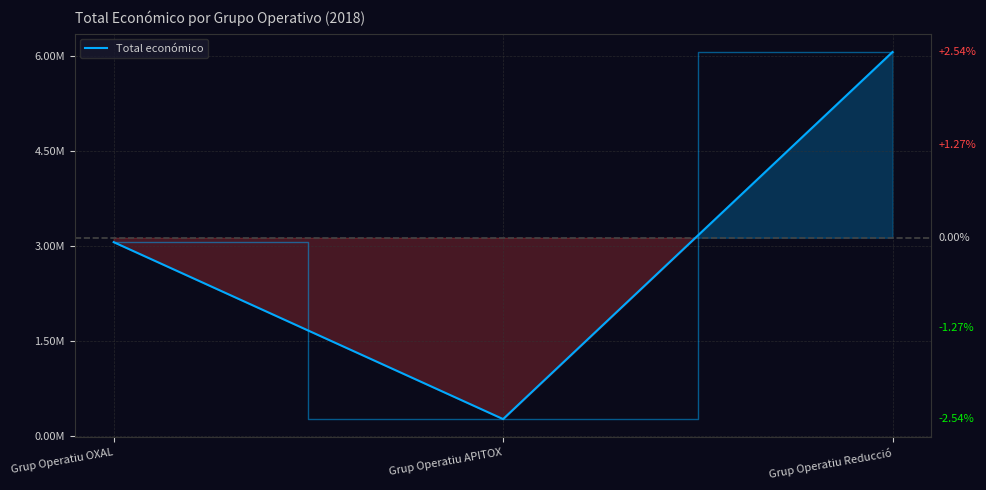

What is the greatest value displayed?

6062169